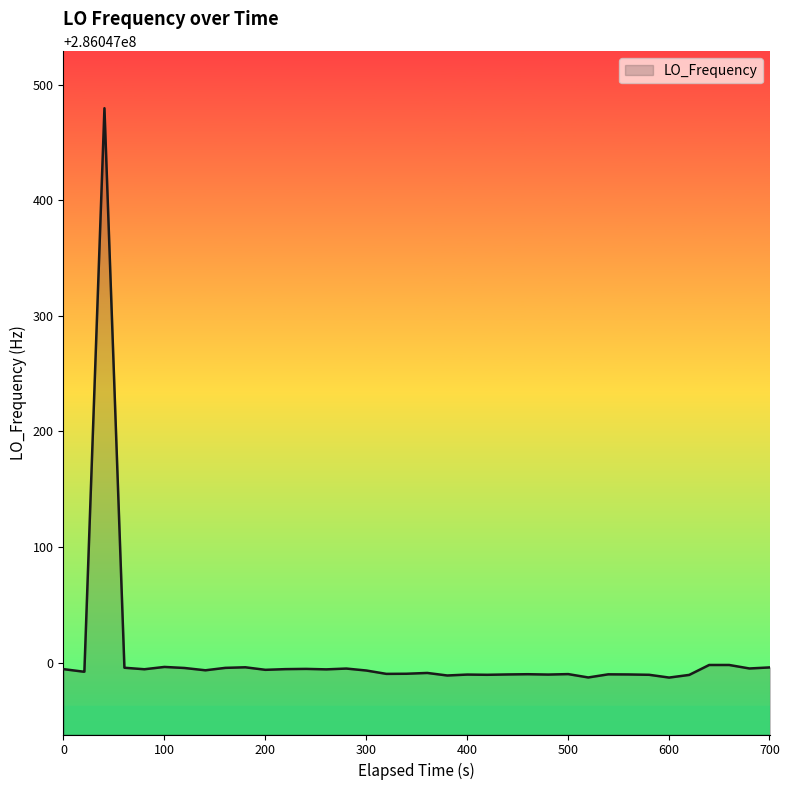

What is the smallest value displayed?

286046987.0